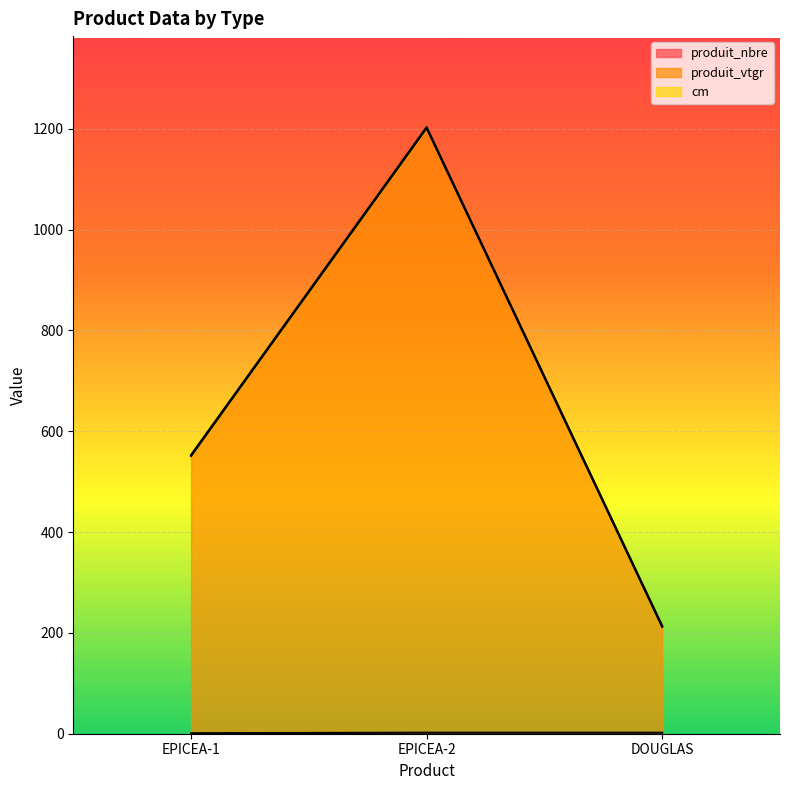

Which series has the largest total across all categories?

produit_vtgr